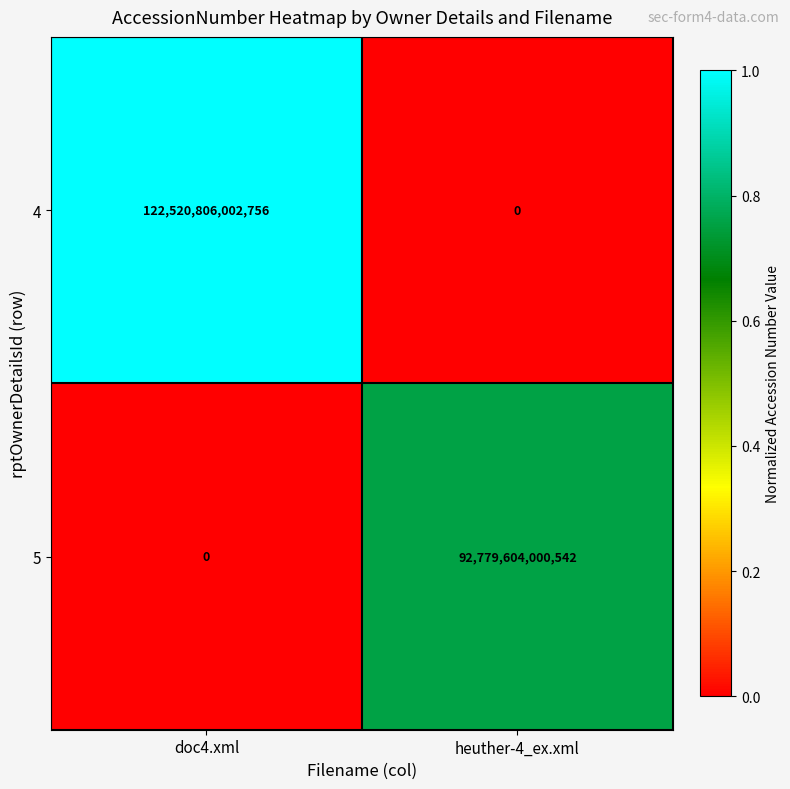

Is it true that 5 equals -46862825776861 at doc4.xml?

False